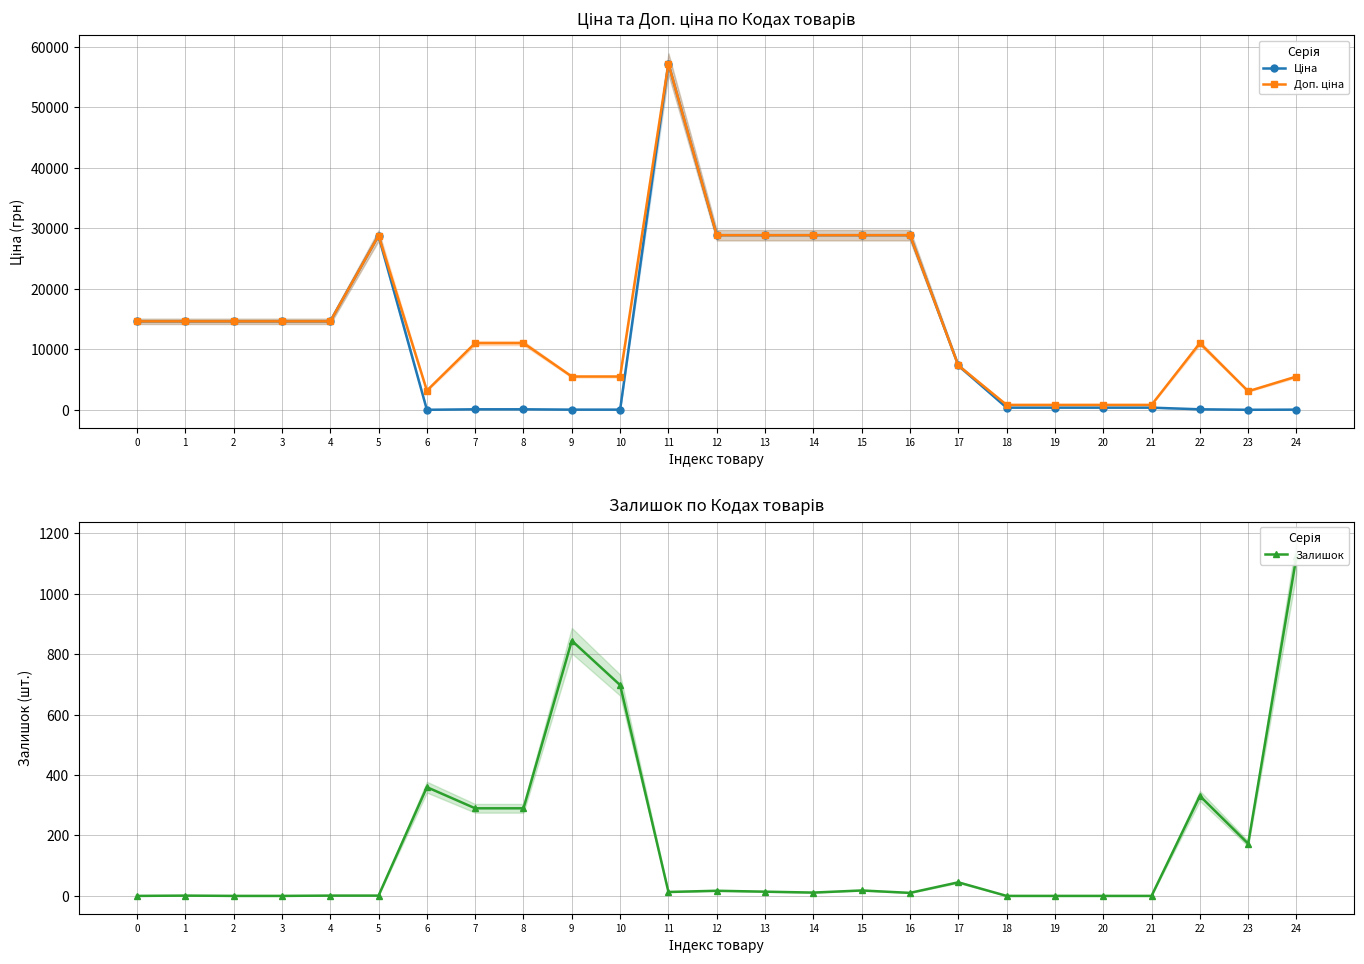

The value of Доп. ціна at 7 is 5596.5. True or false?

False